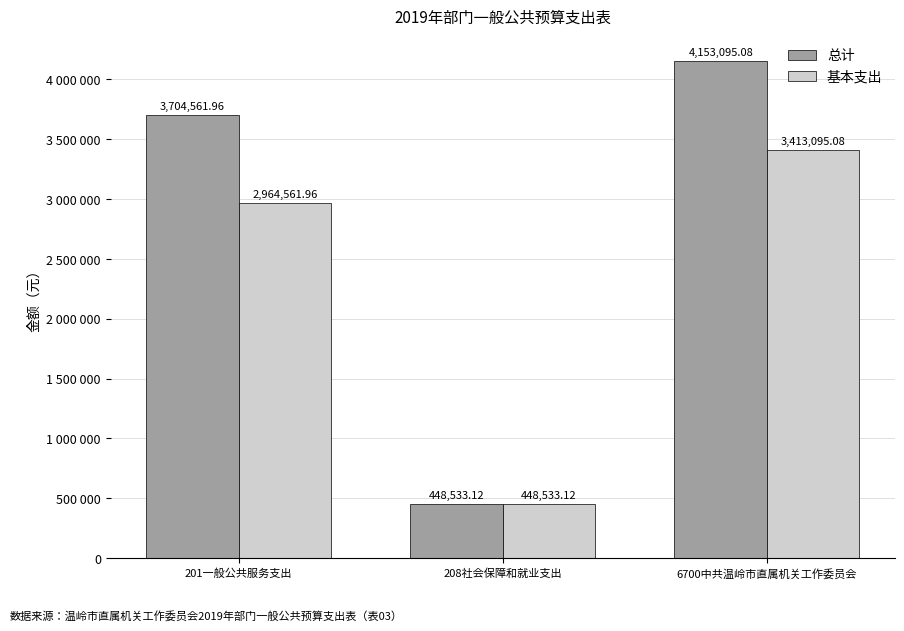

What value does the 基本支出 series have at 201一般公共服务支出?

2964562.0